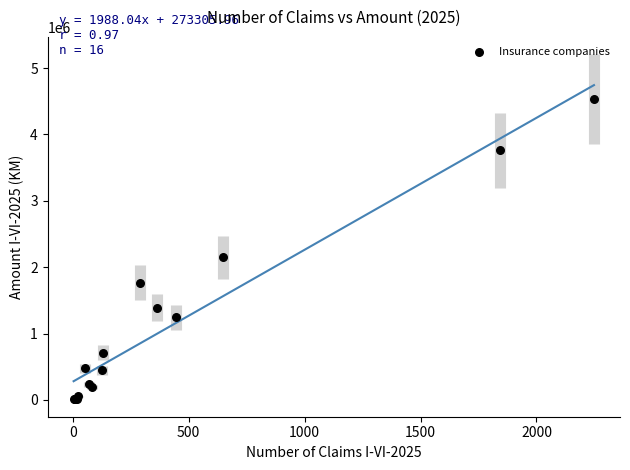

What Y value in the scatter plot is closest to 2268423?

2149295